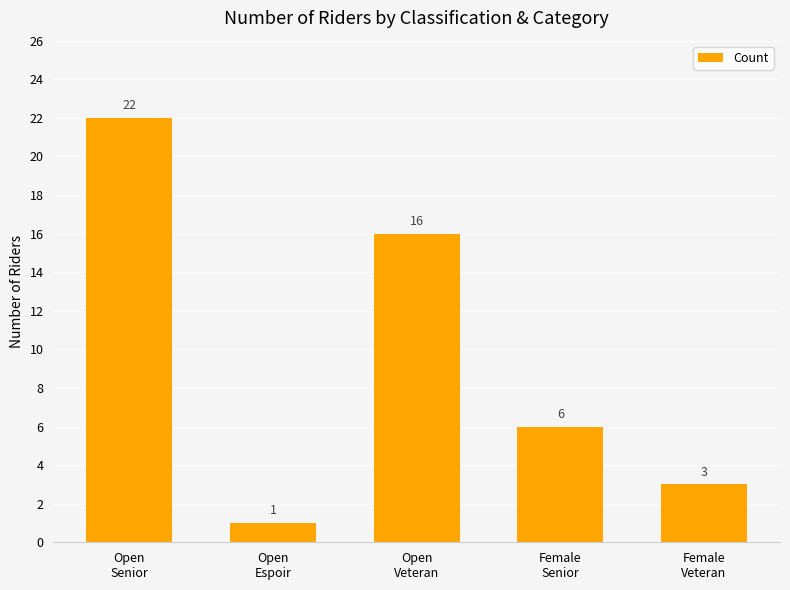

What is the smallest value displayed?

1